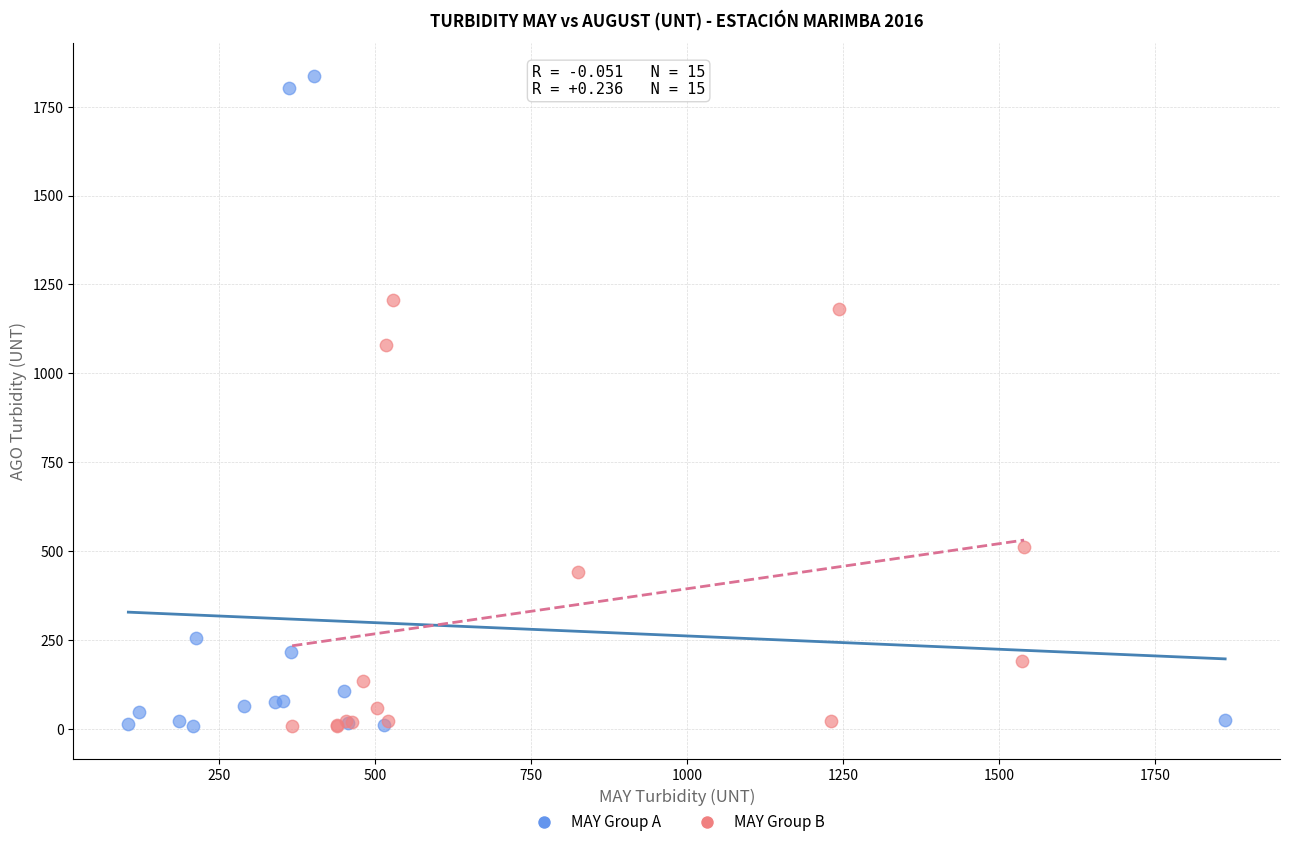

Which series has the largest Y range (max minus min)?

MAY Group A